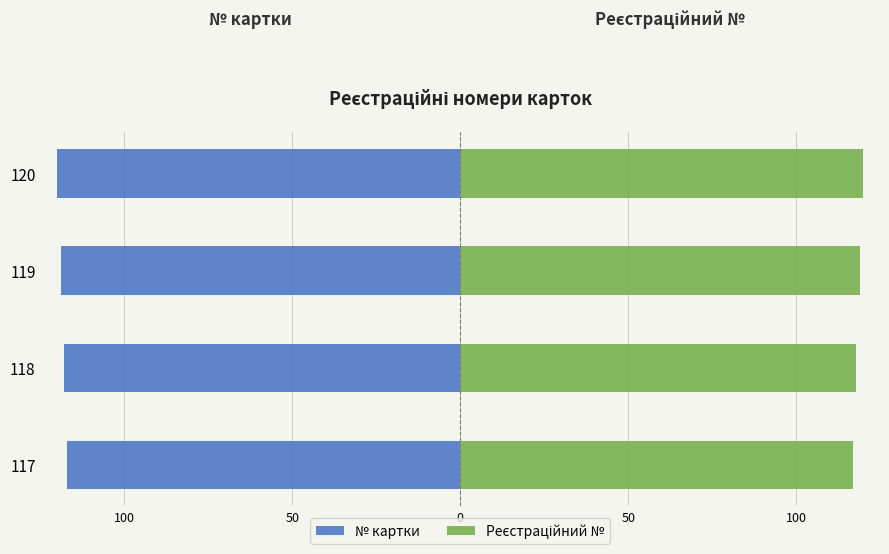

What is the minimum value shown in the chart?

-120